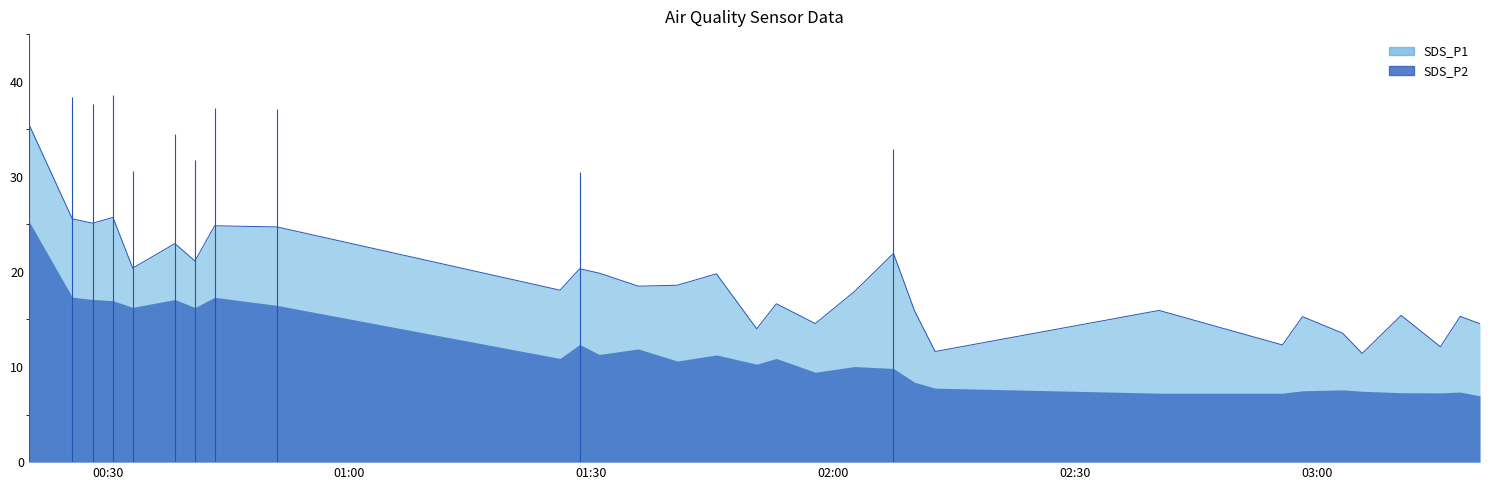

How many data points are above 18?

16